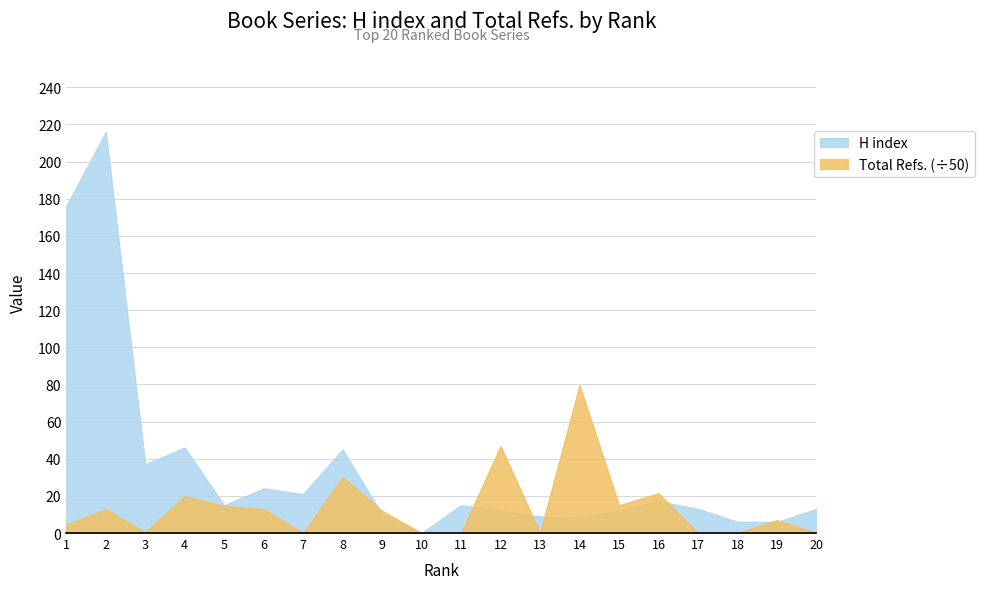

What is the spread (max minus min) of values at 18?

6.0